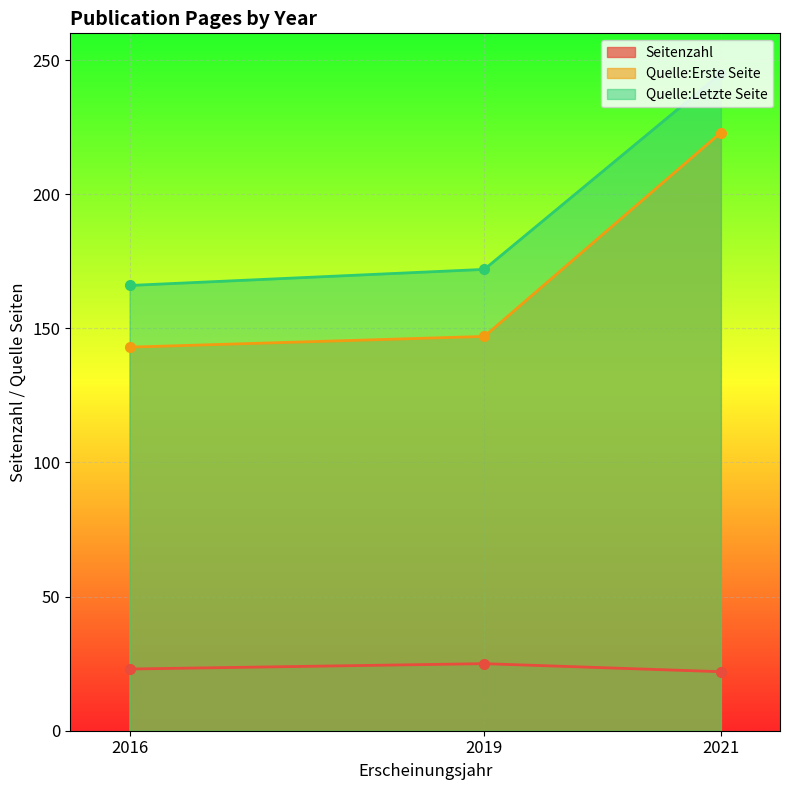

Where does the Seitenzahl series first go above 23?

2019